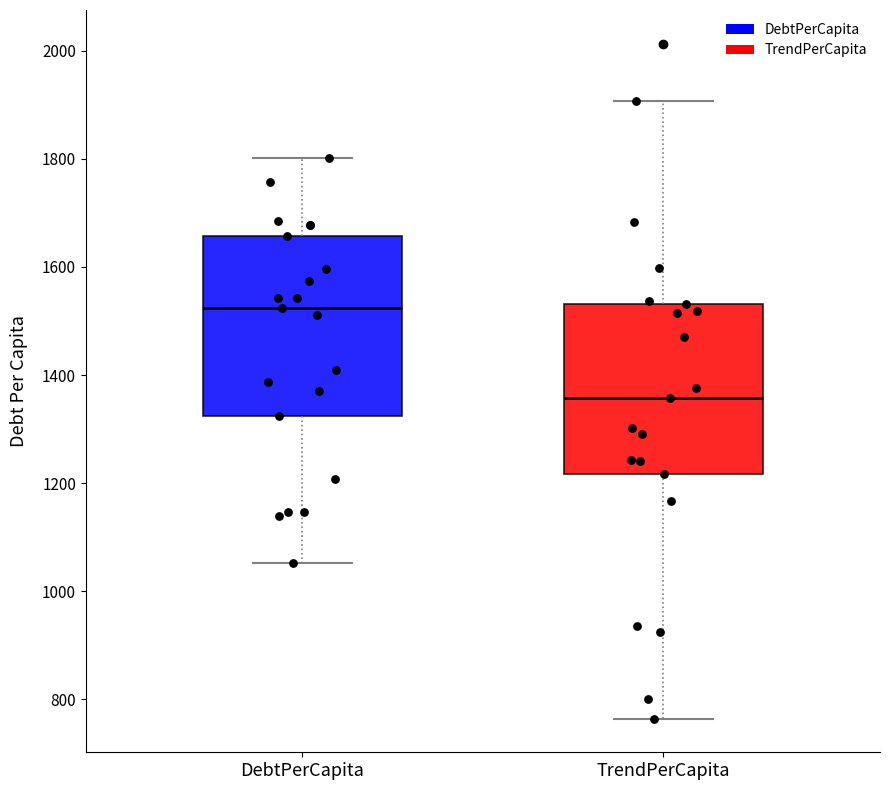

Where does the upper whisker of the box for TrendPerCapita end on the y-axis? The values are not printed on the chart, so give them approximately, as read against the axis.

1900